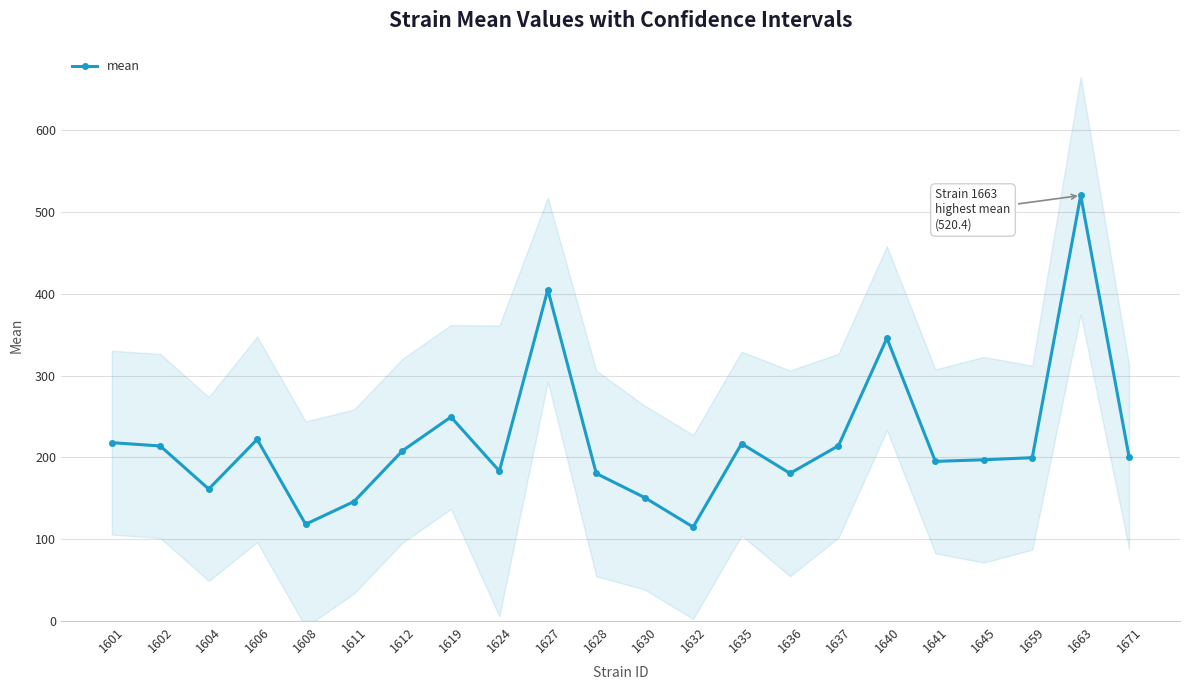

Is this an area chart (filled region under the line)?

No